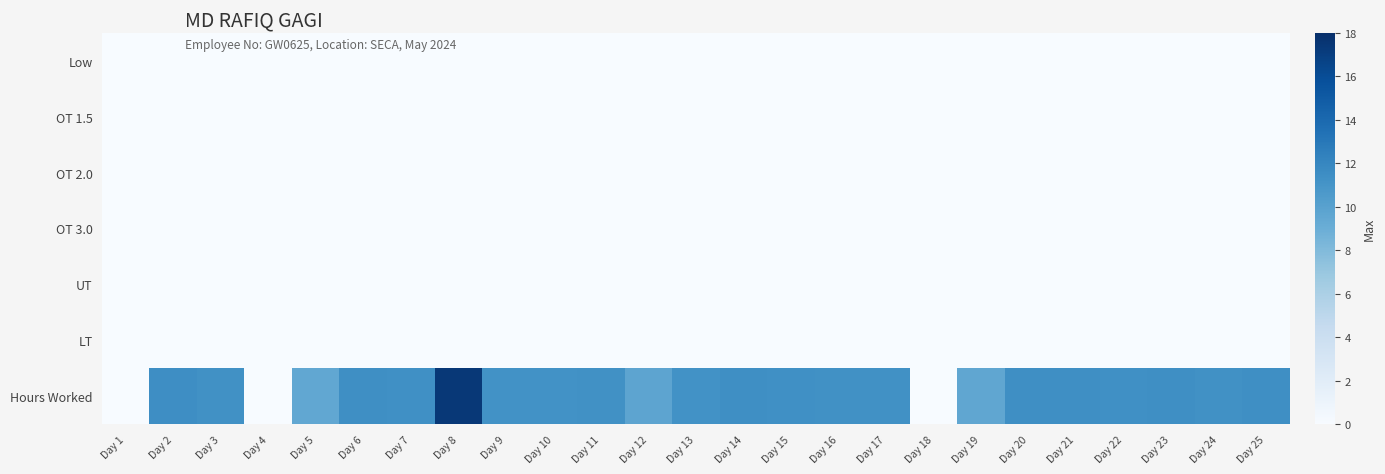

What is the total value across all series at Day 23?

11.4